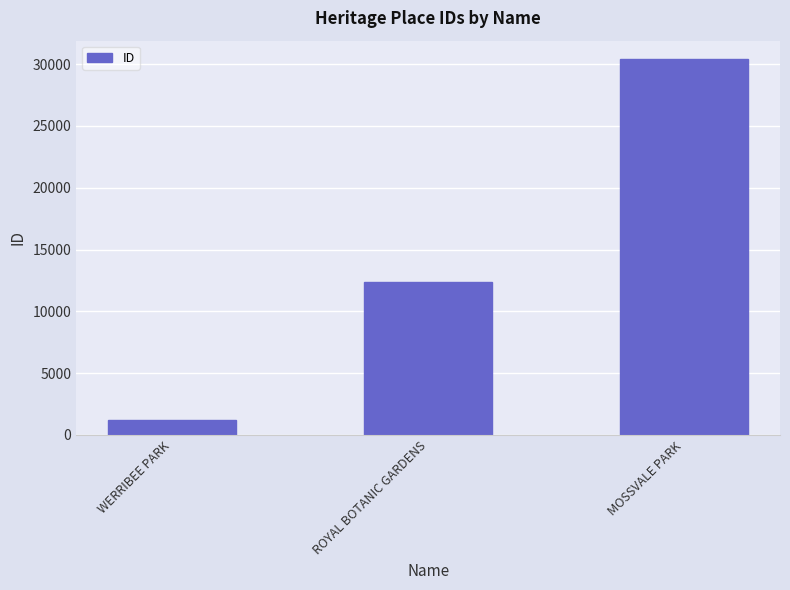

What is the minimum value shown in the chart?

1207